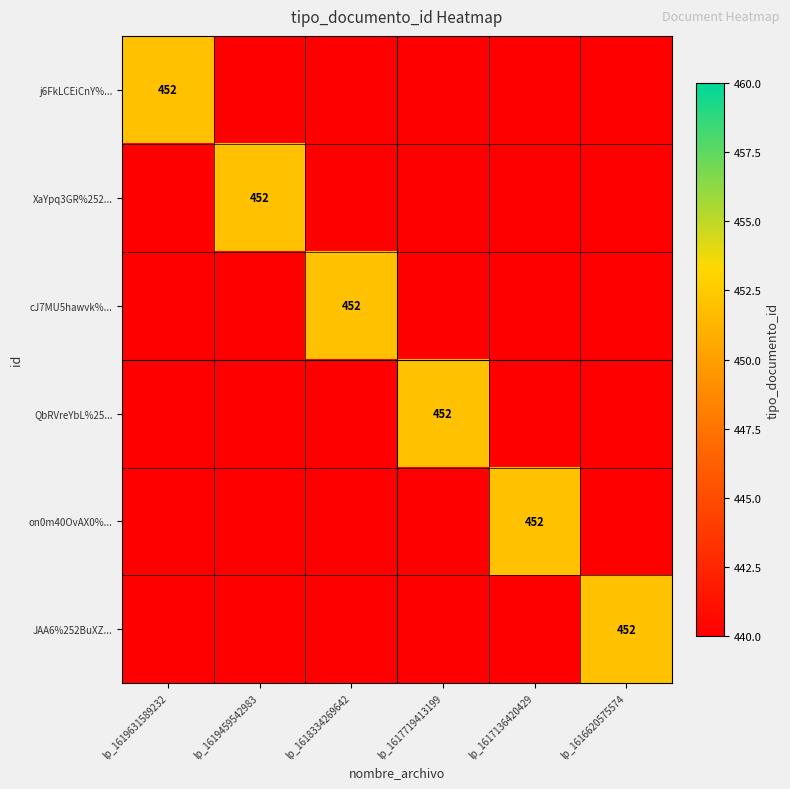

The JAA6%252BuXZ... series shows 626 at lp_1616620575574. True or false?

False